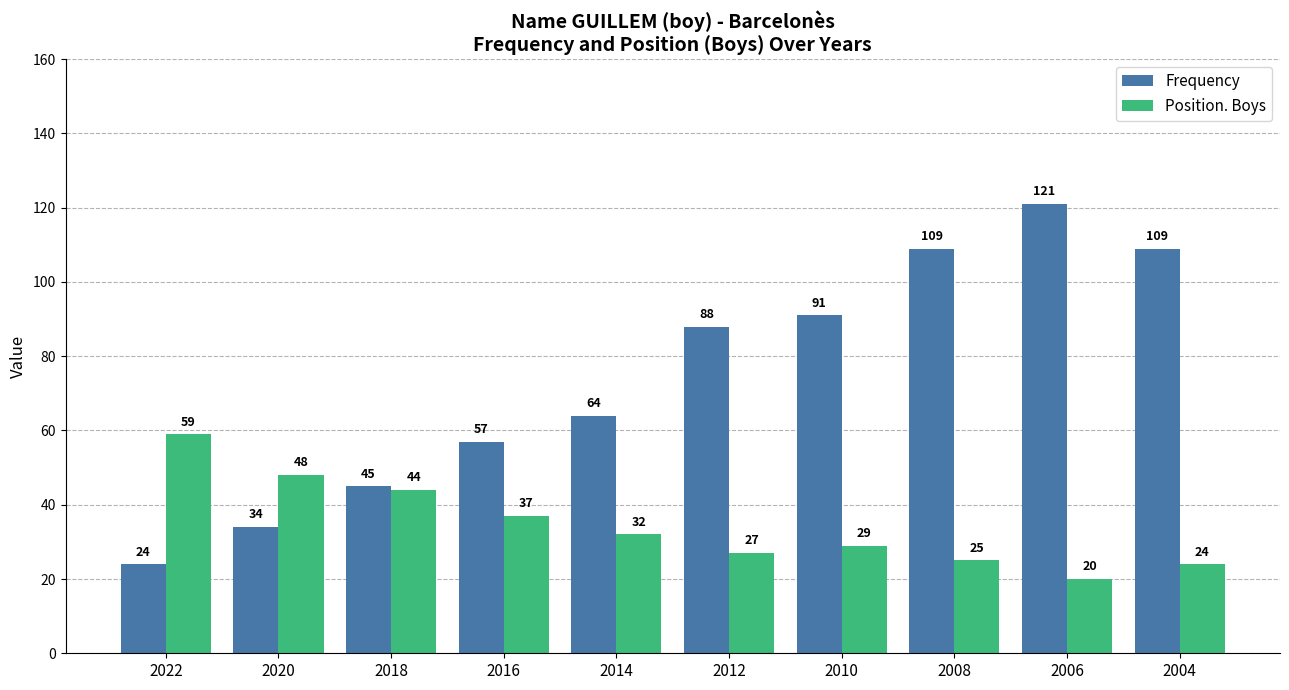

Reading left to right, extract all data points from this chart.

Frequency: 2022=24	2020=34	2018=45	2016=57	2014=64	2012=88	2010=91	2008=109	2006=121	2004=109
Position. Boys: 2022=59	2020=48	2018=44	2016=37	2014=32	2012=27	2010=29	2008=25	2006=20	2004=24